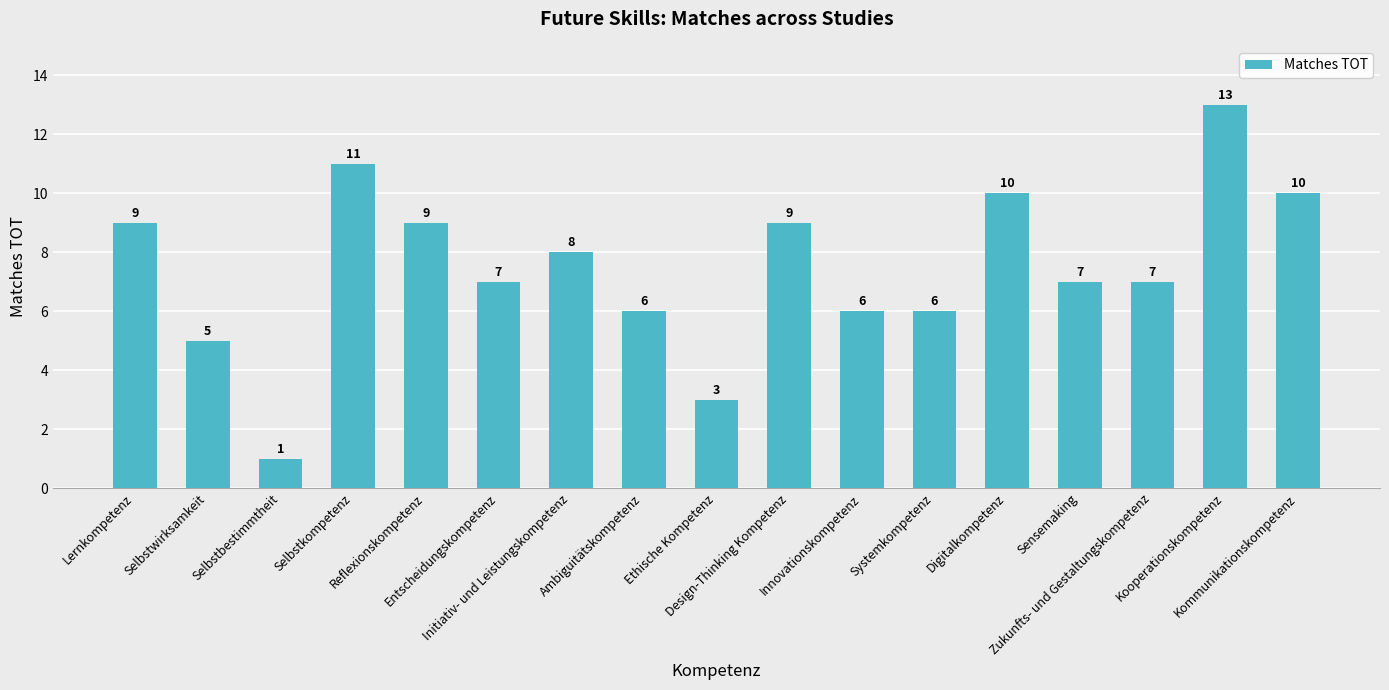

Which category has the lowest value across all series?

Selbstbestimmtheit